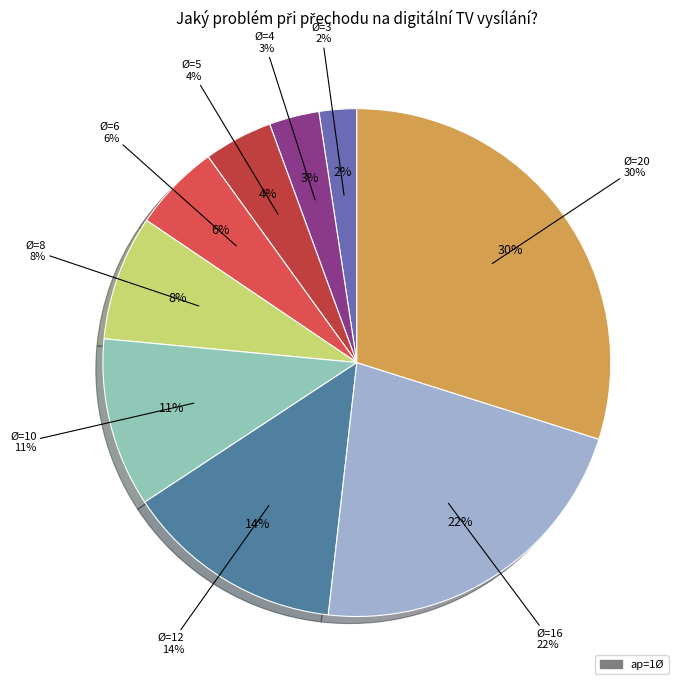

To the nearest percent, what is the combined percentage of 8 and 16?

30%